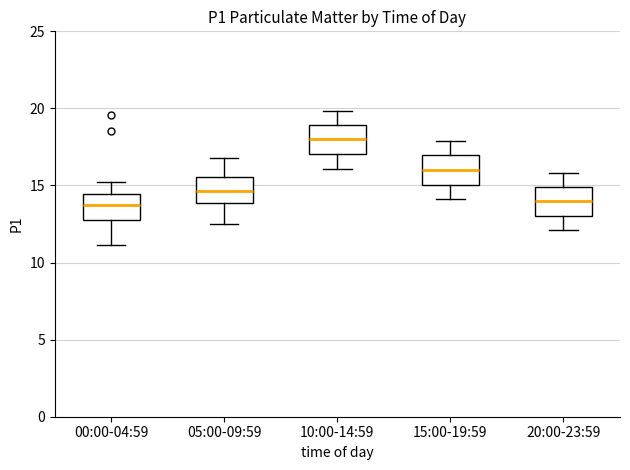

Which box has the highest median line?

10:00-14:59